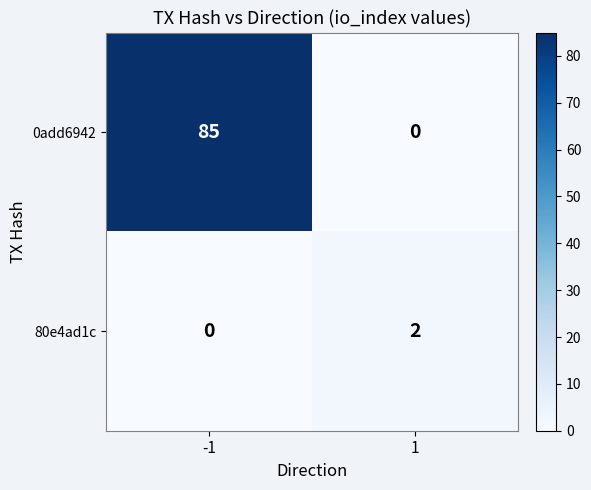

Which series changed the most between -1 and 1?

0add6942